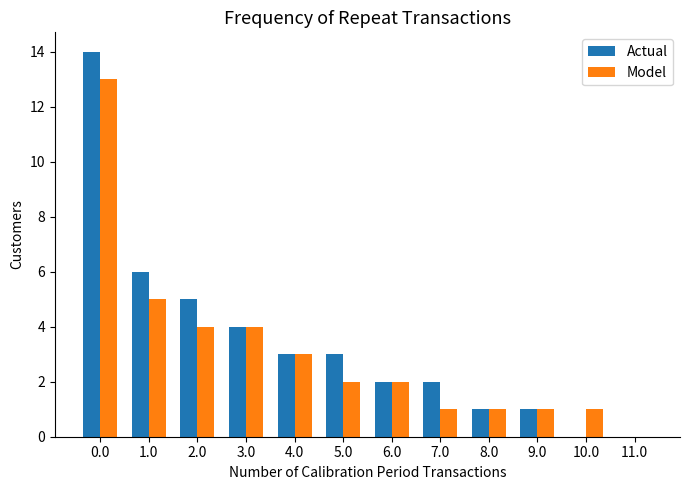

Which series has the largest range (max minus min)?

Actual